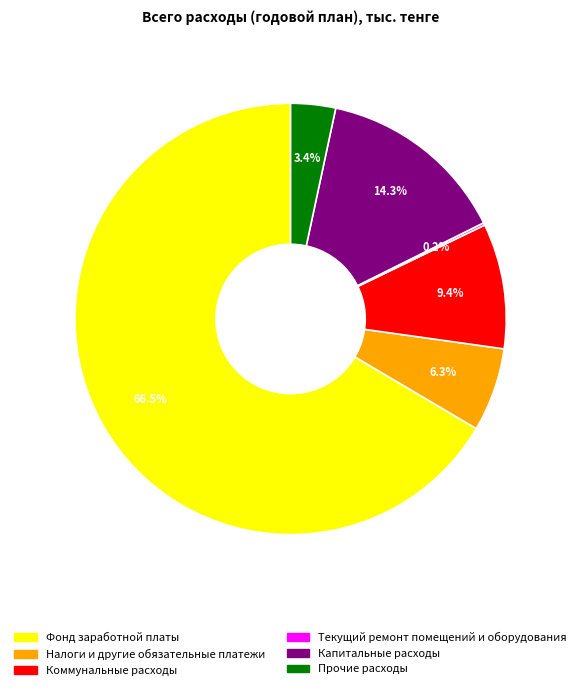

Is there any slice that represents more than half of the pie?

Yes